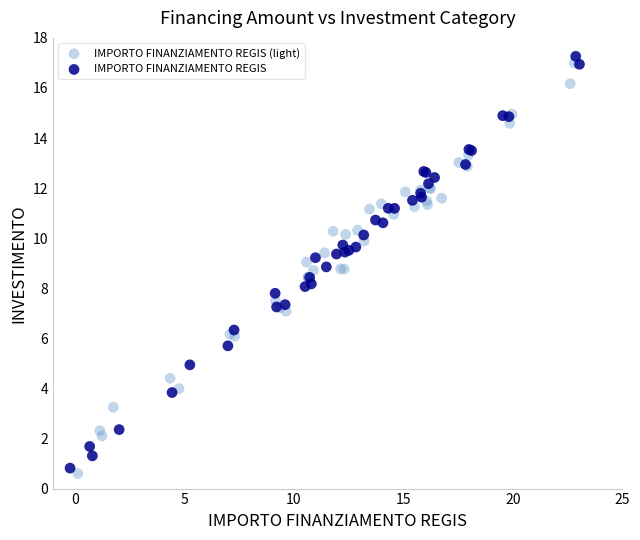

Which series has the largest Y range (max minus min)?

IMPORTO FINANZIAMENTO REGIS